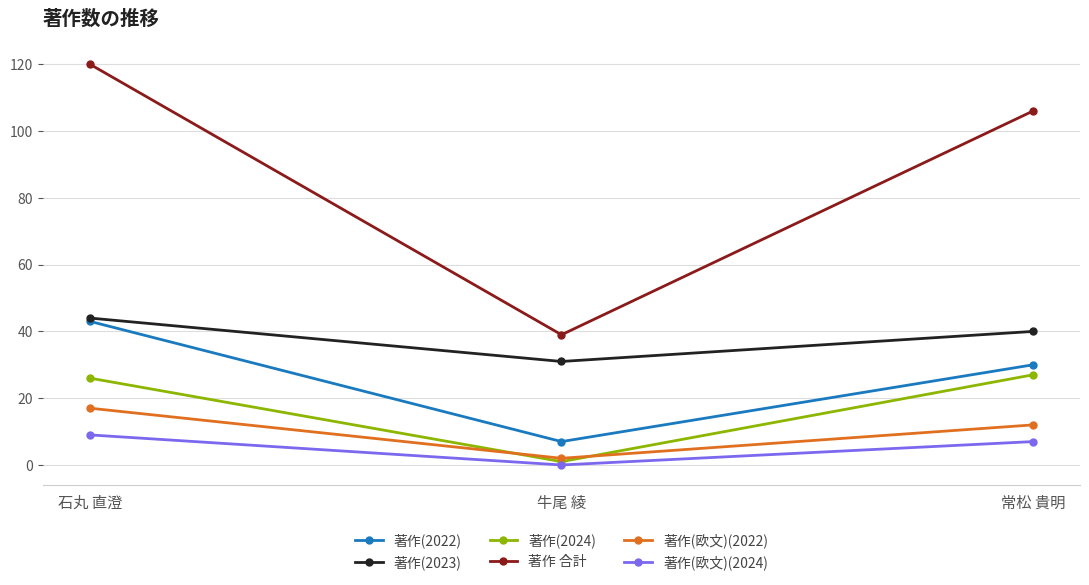

Reading left to right, transcribe all the data shown in this chart.

著作(2022): 43	7	30
著作(2023): 44	31	40
著作(2024): 26	1	27
著作 合計: 120	39	106
著作(欧文)(2022): 17	2	12
著作(欧文)(2024): 9	0	7